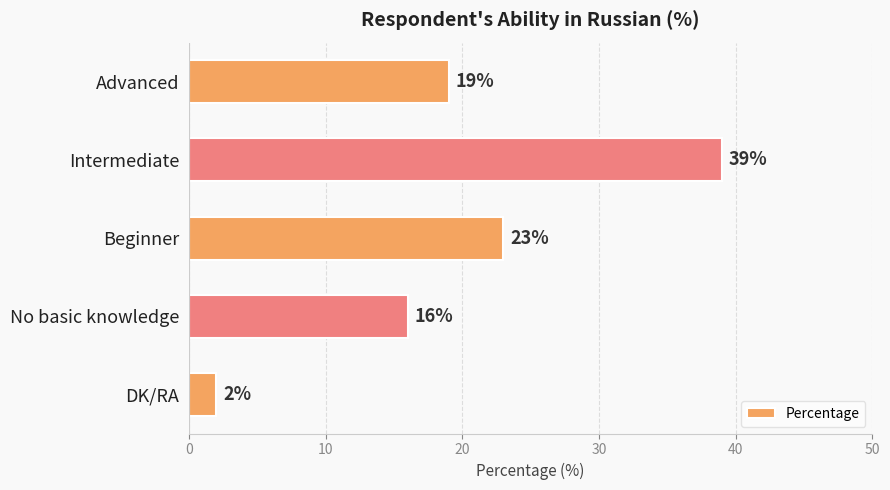

The chart shows a value of 25 at Advanced. True or false?

False